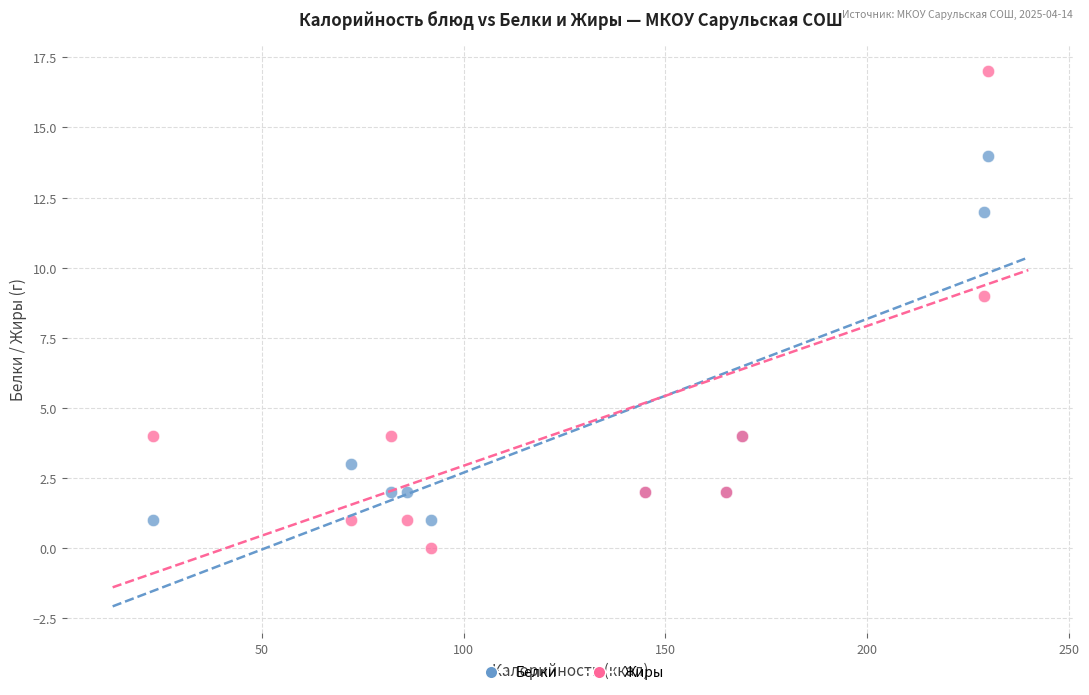

Across all series, what Y value is closest to 8?

9